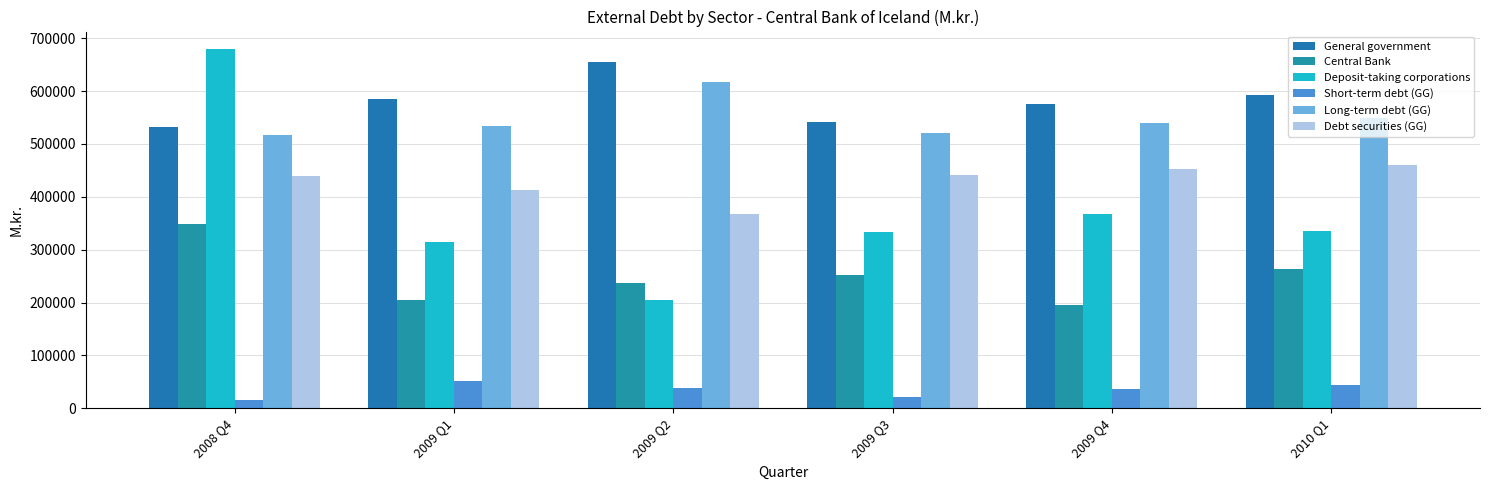

What is the difference between the second highest and second lowest values in the Central Bank series?

58881